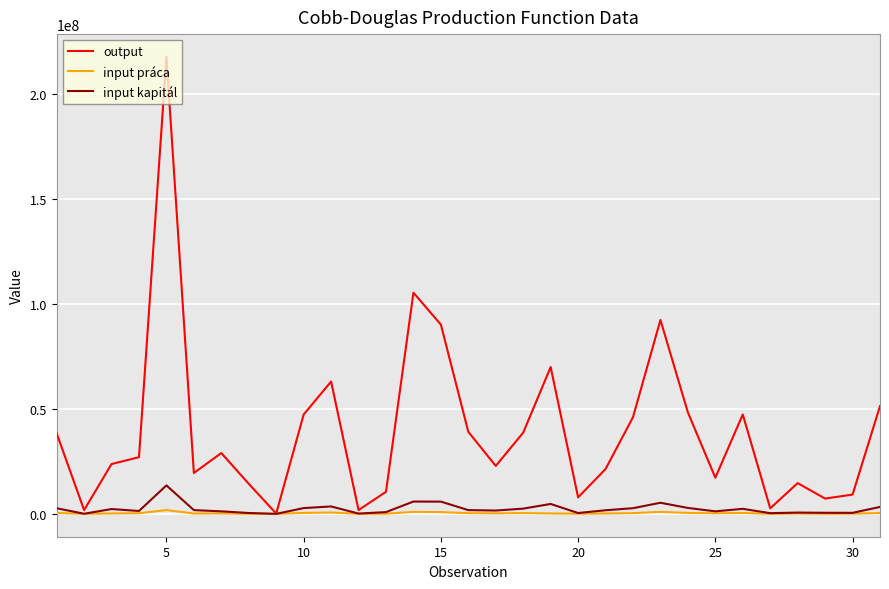

What are all the series names shown in the legend?

output, input práca, input kapitál